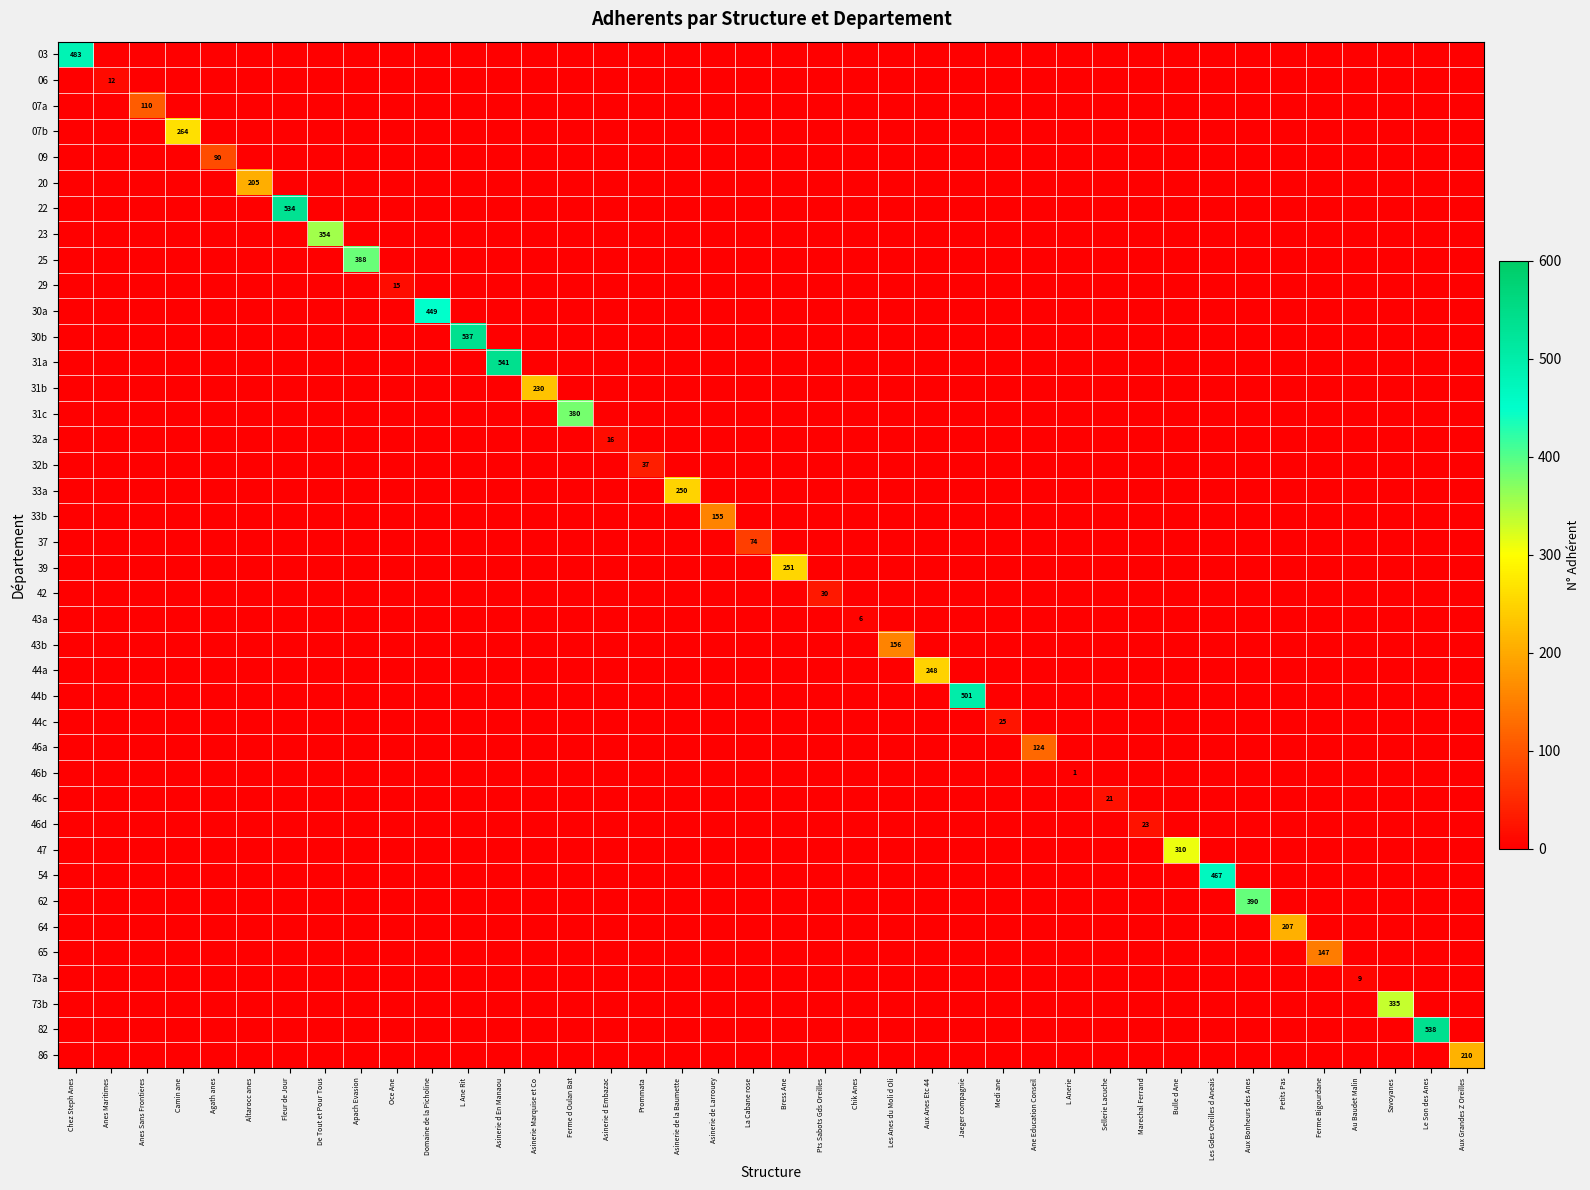

What is the greatest value displayed?

541